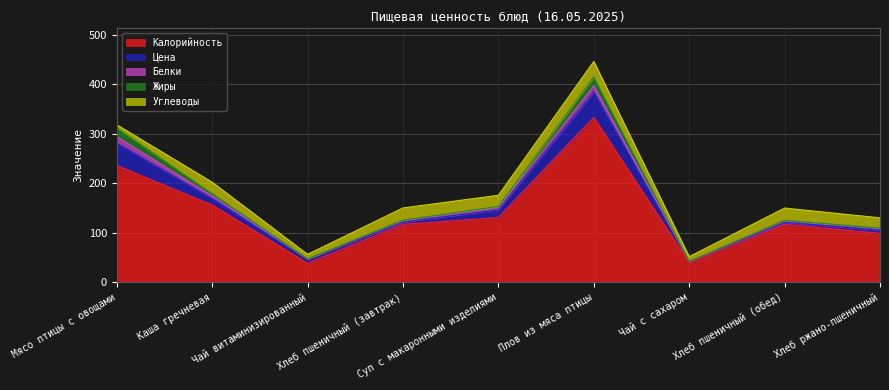

What is the value of the Углеводы point at the 4th from the left?

24.8